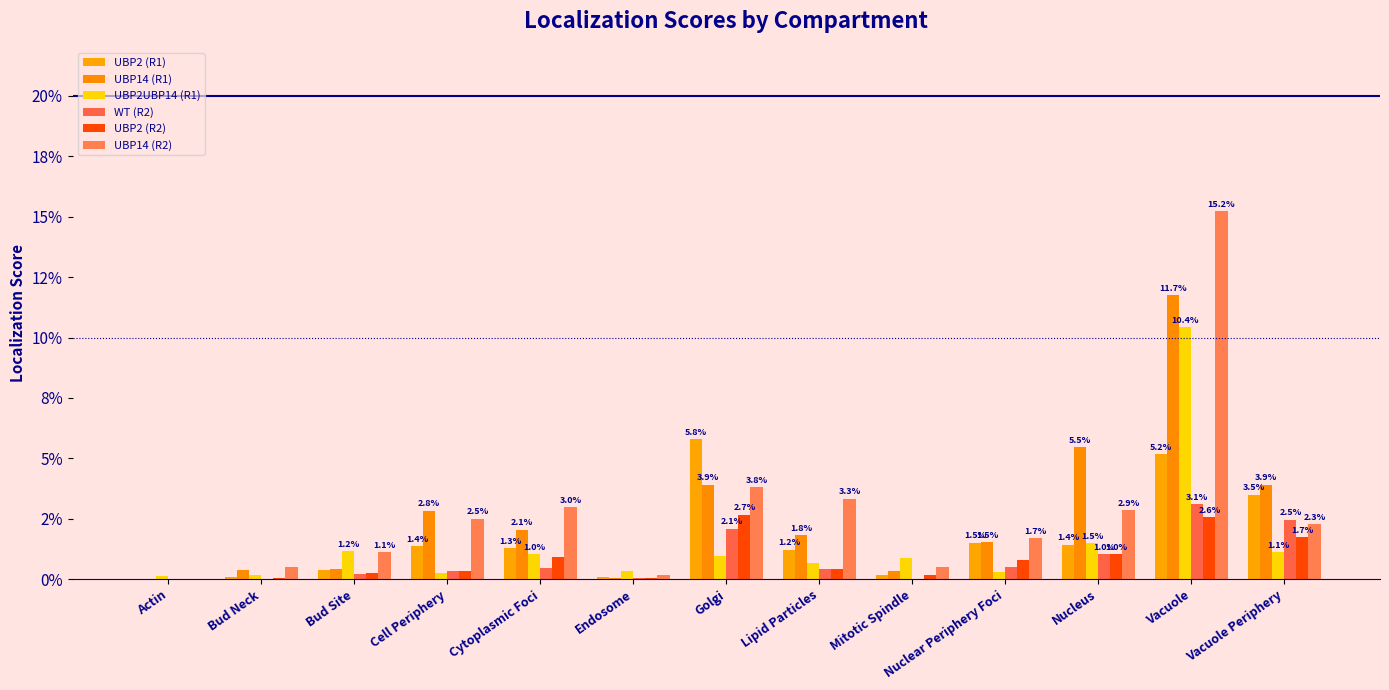

Which series has the largest total across all categories?

UBP14 (R2)